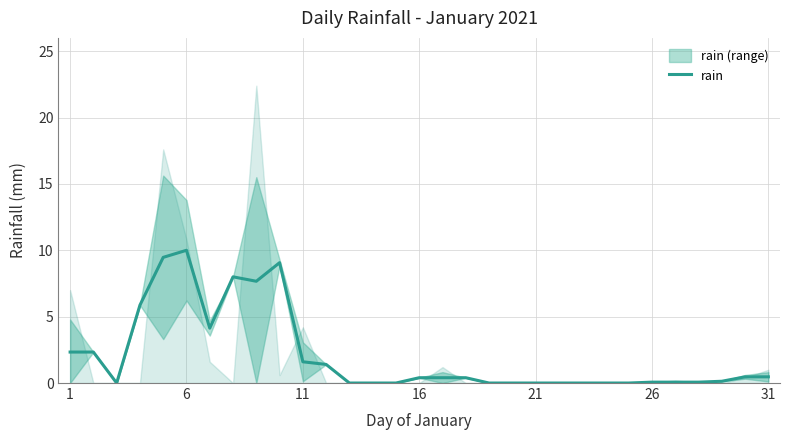

Is it true that rain equals 1.6 at 11?

True